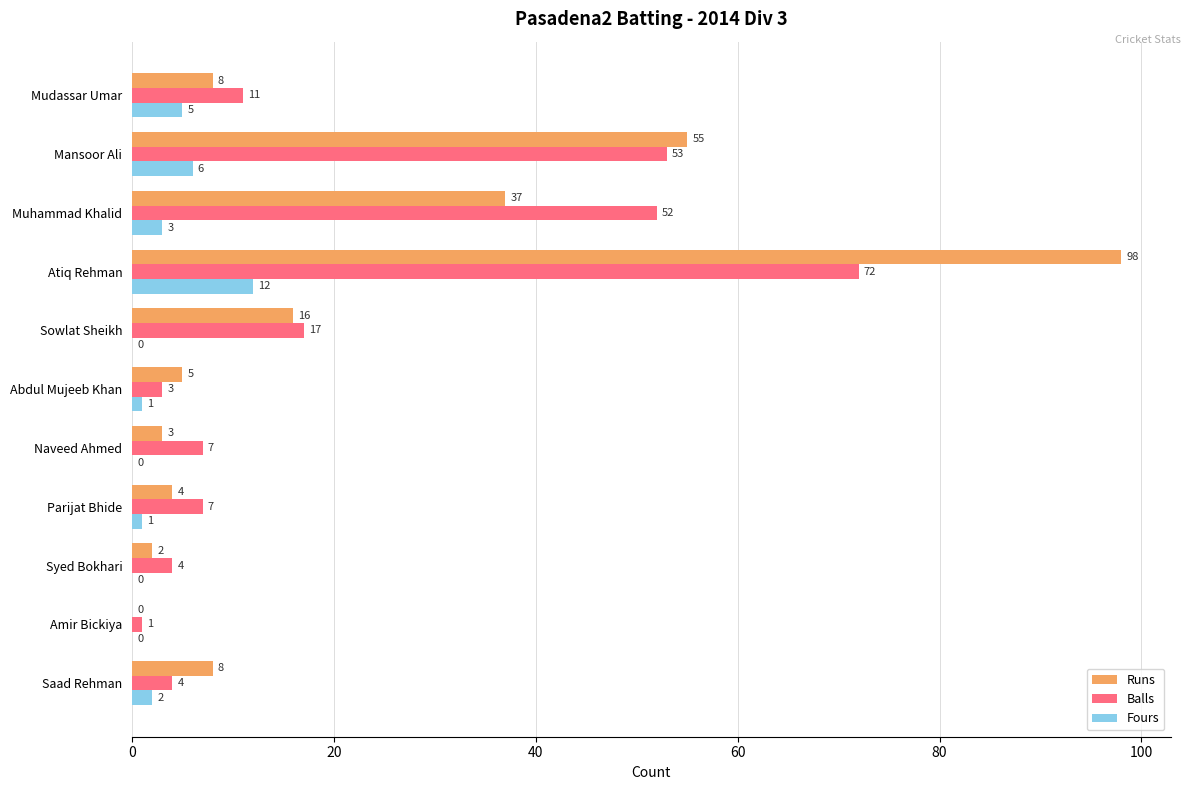

Which series has the widest spread of values?

Runs